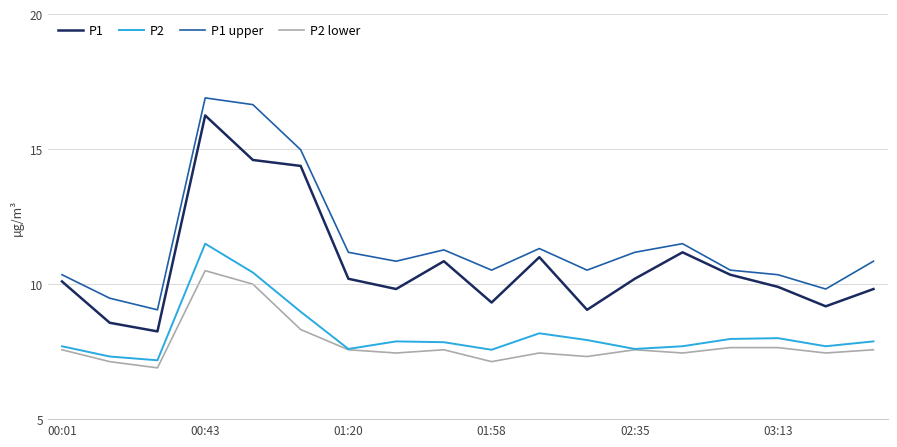

How many interior local valleys does the P1 upper series have?

5